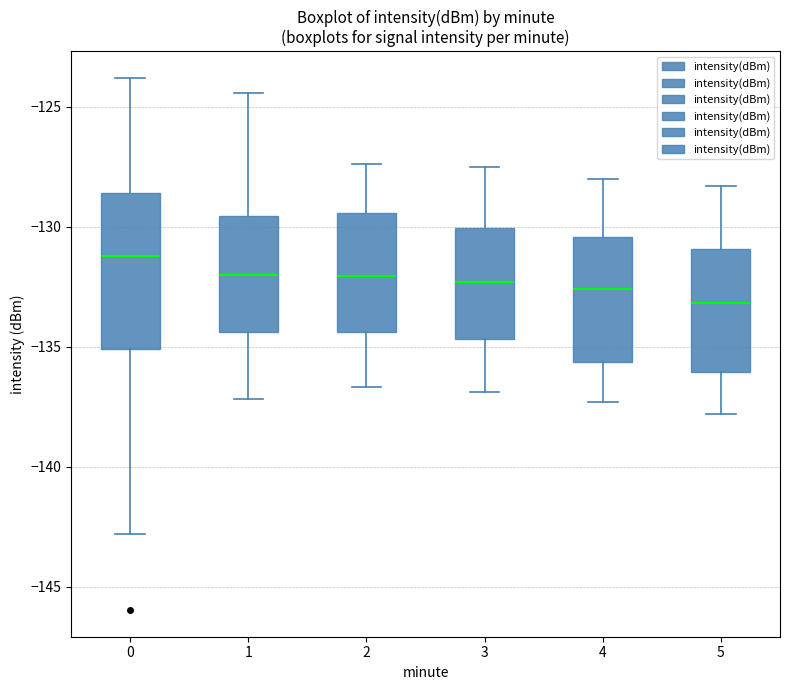

Where is the upper edge of the box at x = 2 on the y-axis? The values are not printed on the chart, so give them approximately, as read against the axis.

-129.5